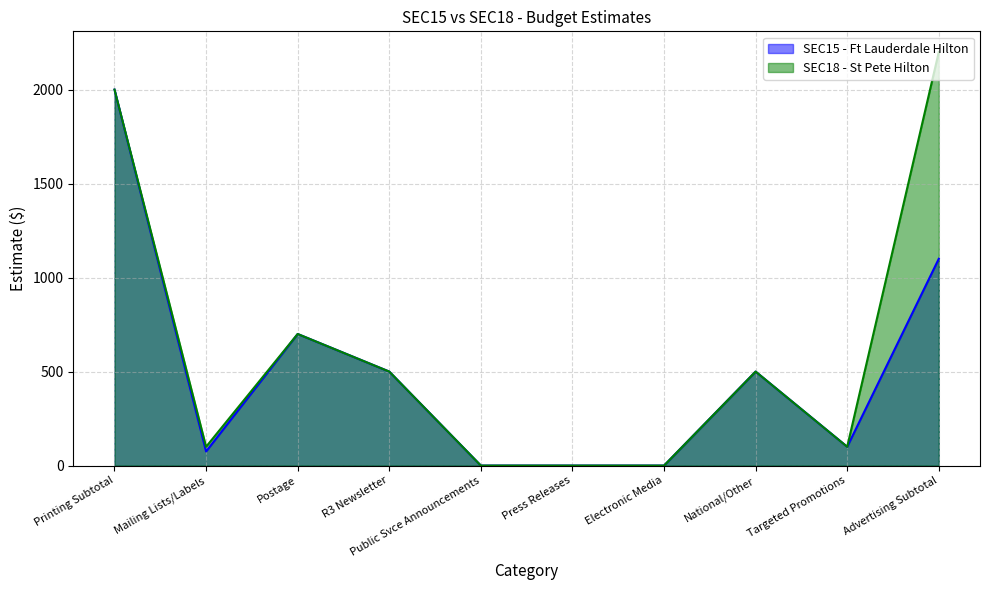

How many positive values does the SEC18 - St Pete Hilton series have?

7